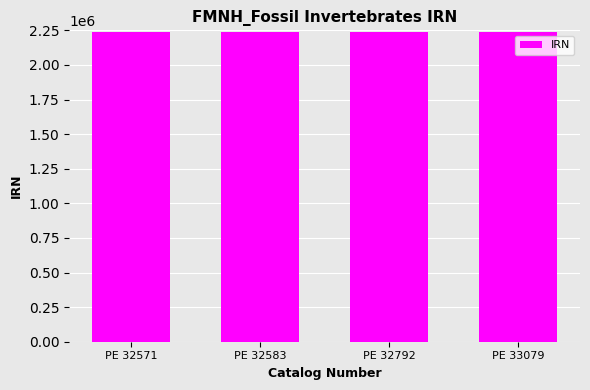

What is the value of the 1st bar from the left?

2241349